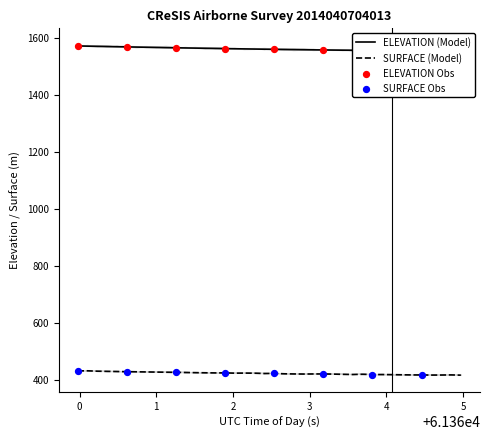

Which series has the widest spread of Y values?

ELEVATION